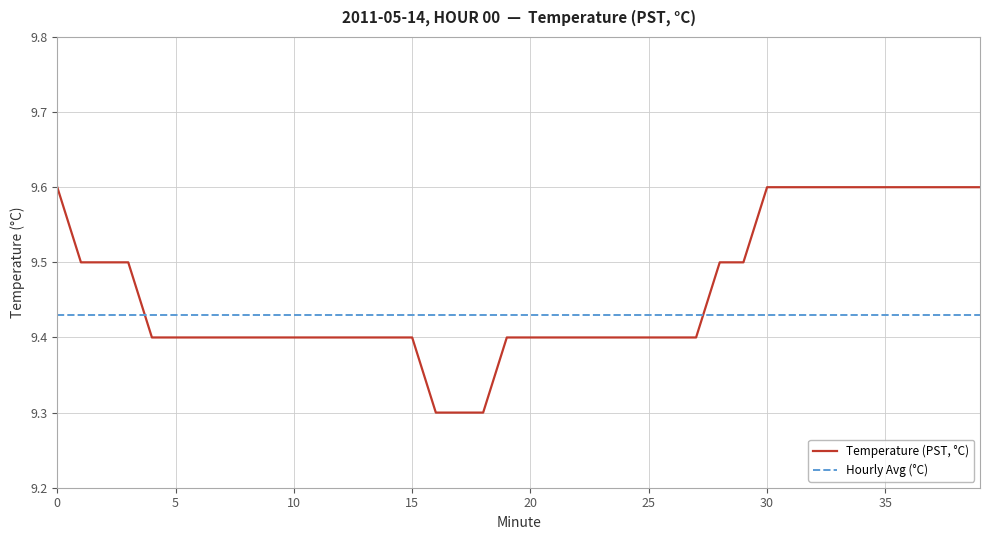

List the series in order of their overall mean, lowest first.

Hourly Avg (°C), Temperature (PST, °C)